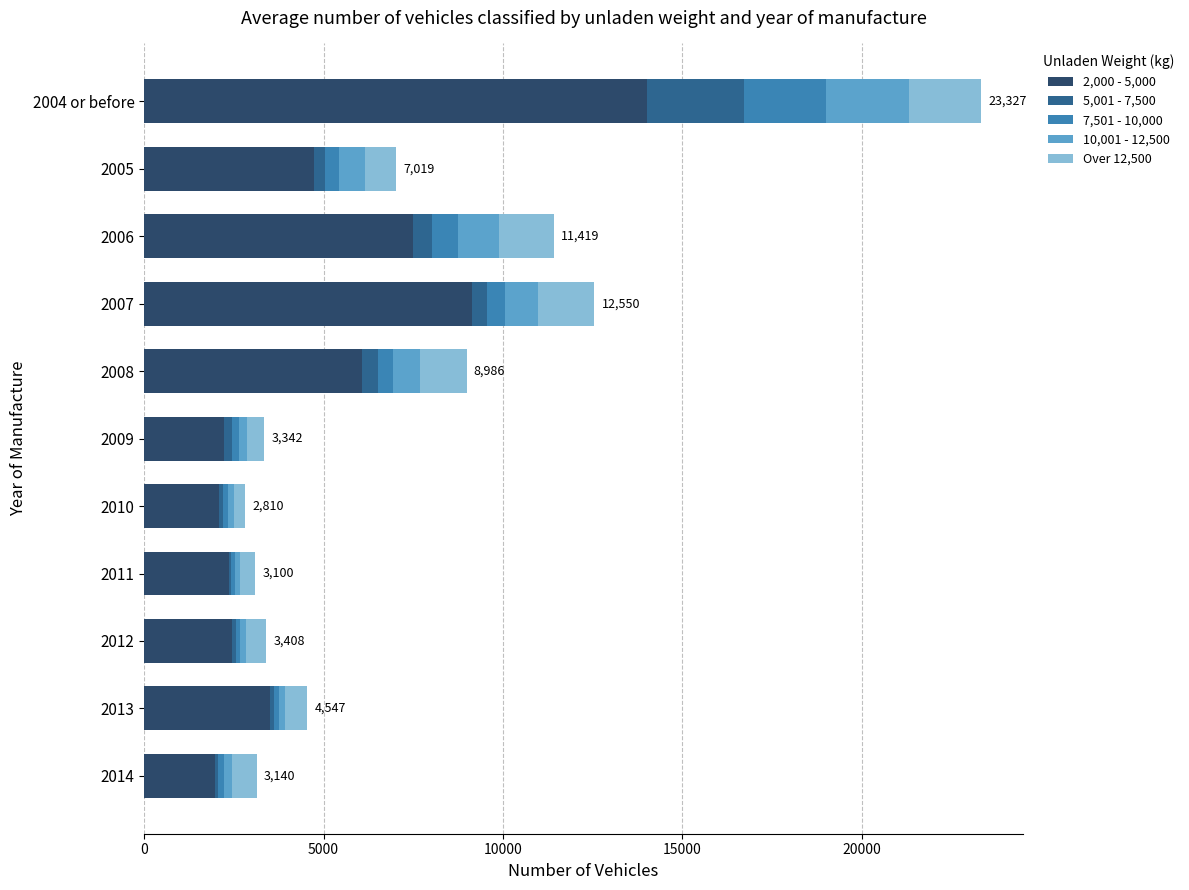

At which category is the sum across all series the highest?

2004 or before